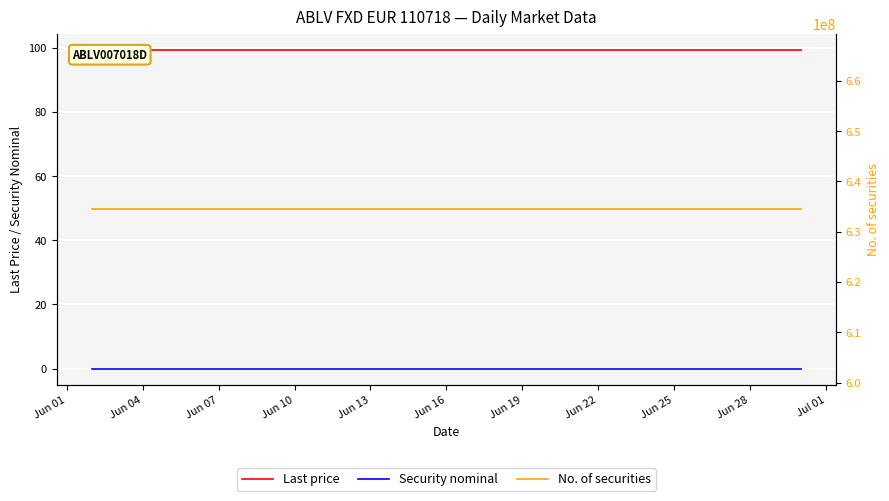

Between Jul 01 and Jun 07, which is larger?

Jul 01